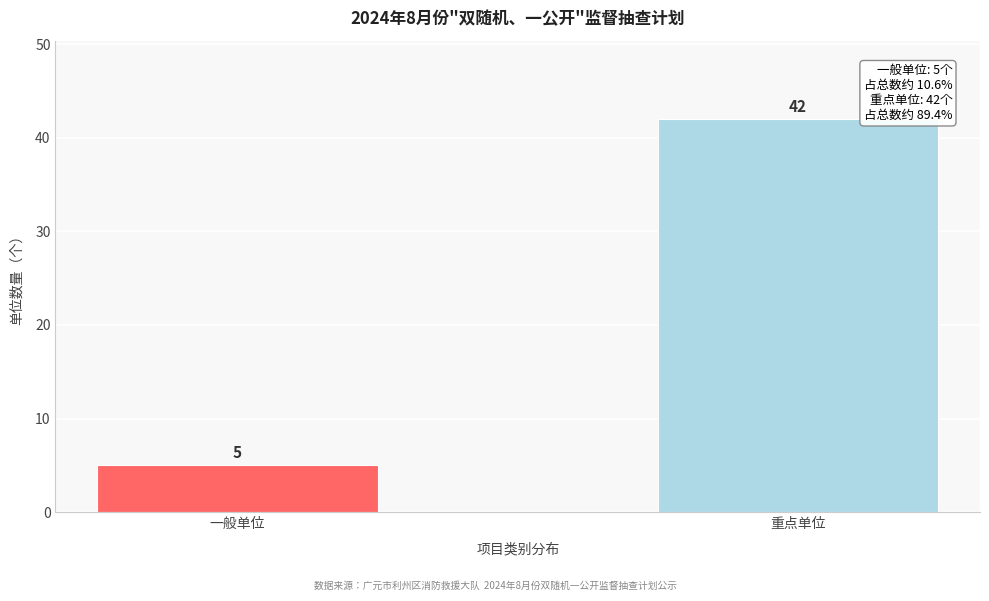

Reading left to right, what are all the values shown in this chart?

一般单位=5	重点单位=42